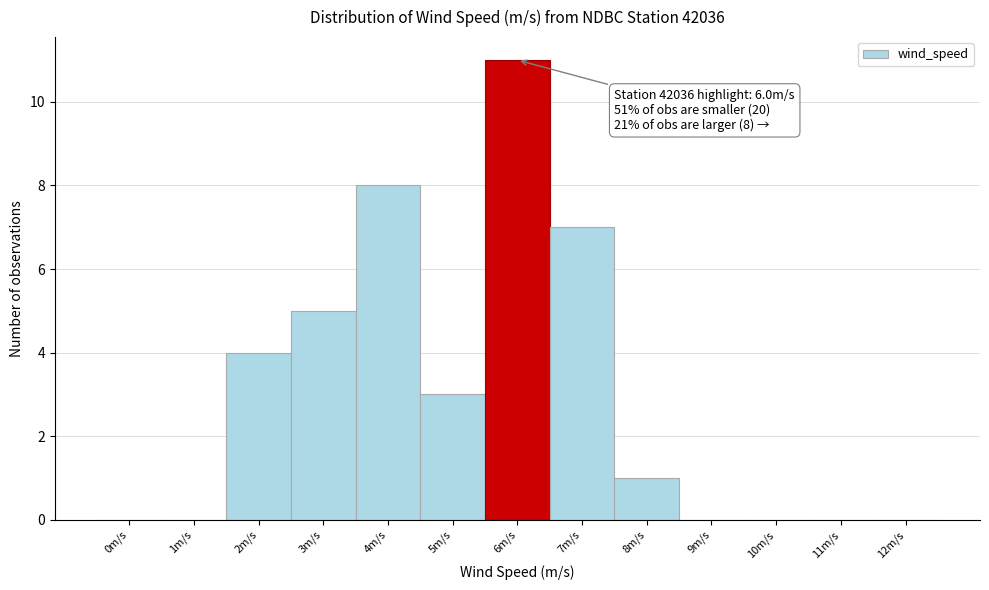

Reading left to right, extract all data points from this chart.

0m/s=0	1m/s=0	2m/s=4	3m/s=5	4m/s=8	5m/s=3	6m/s=11	7m/s=7	8m/s=1	9m/s=0	10m/s=0	11m/s=0	12m/s=0